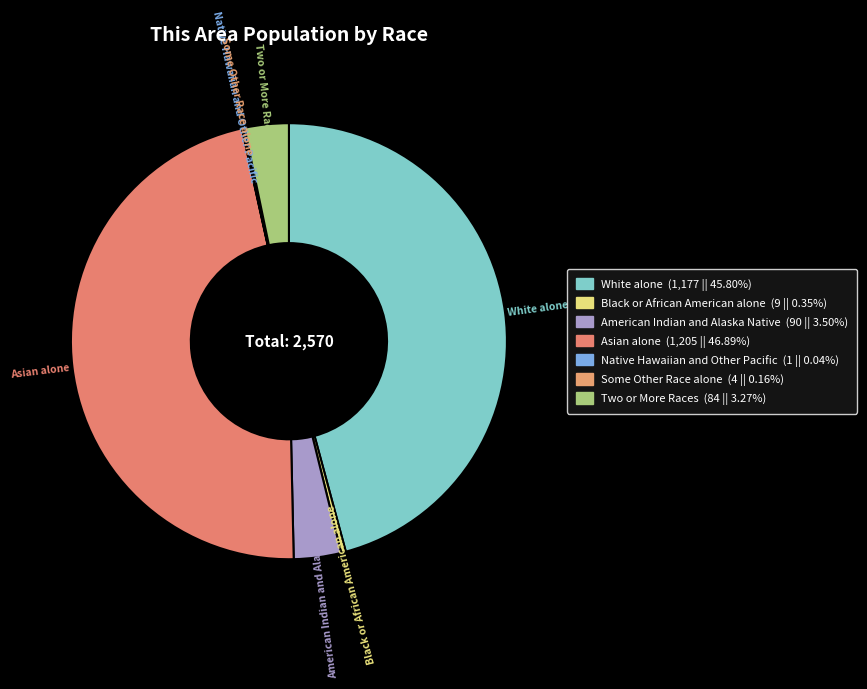

What is the smallest slice in the pie chart?

Native Hawaiian and Other Pacific